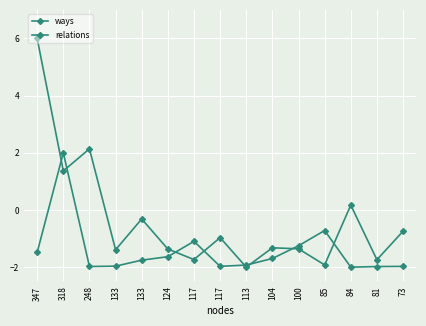

How many lines are shown in the chart?

2